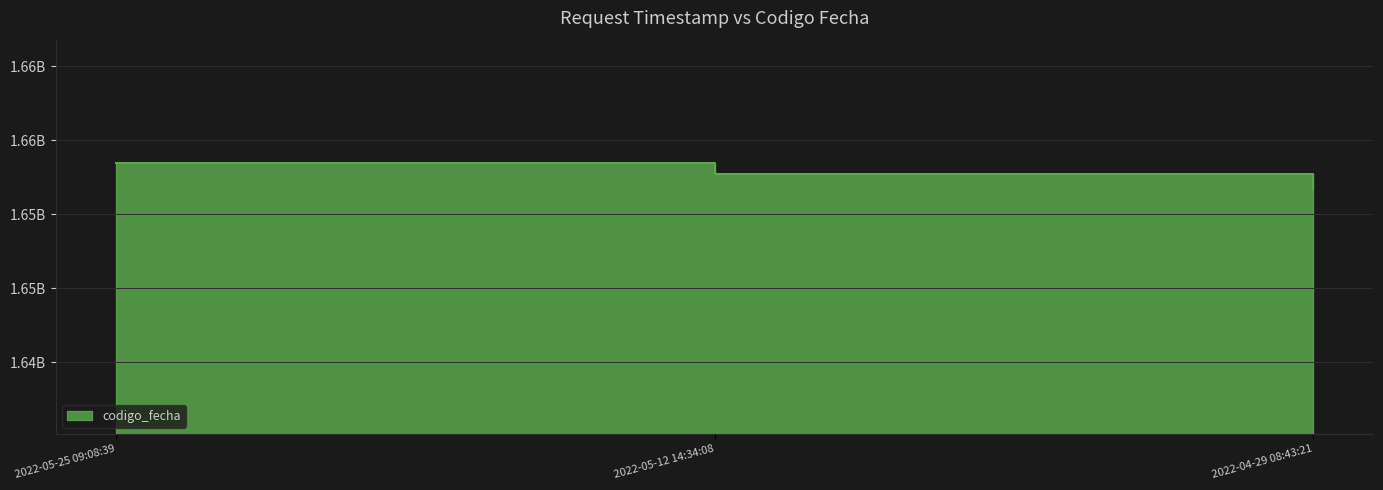

Which has a higher value, 2022-04-29 08:43:21 or 2022-05-25 09:08:39?

2022-05-25 09:08:39